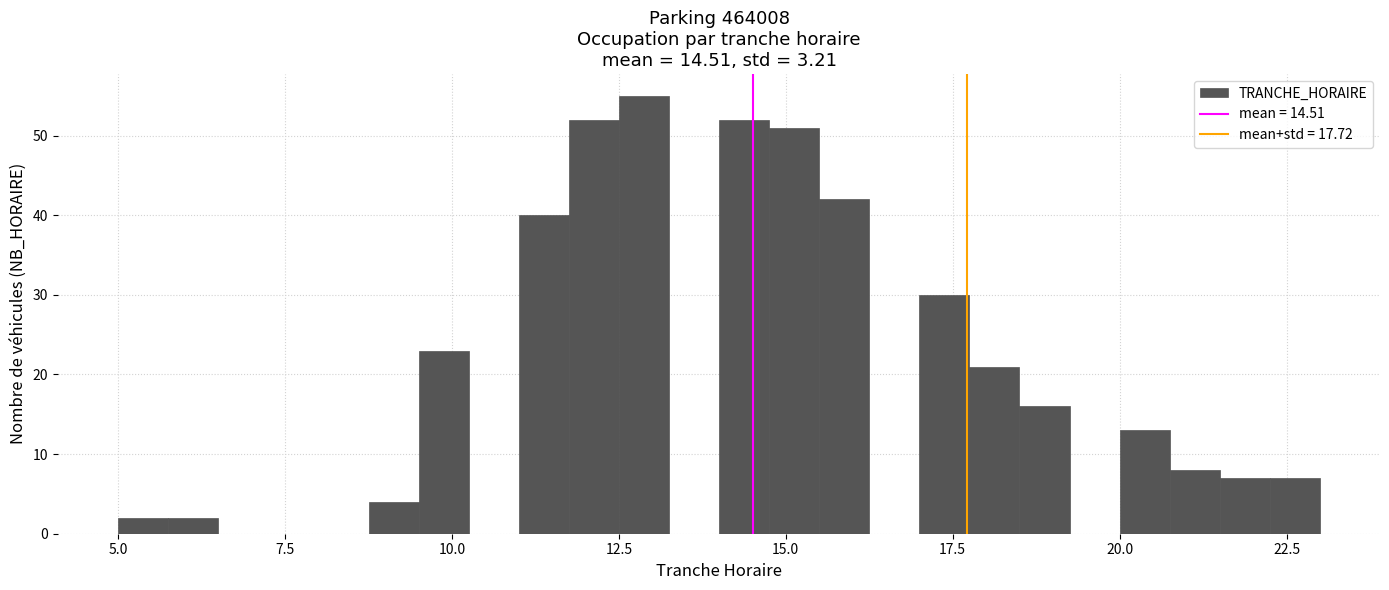

Read against the x-axis, roughly where is the centre of the tallest bar?

13.0